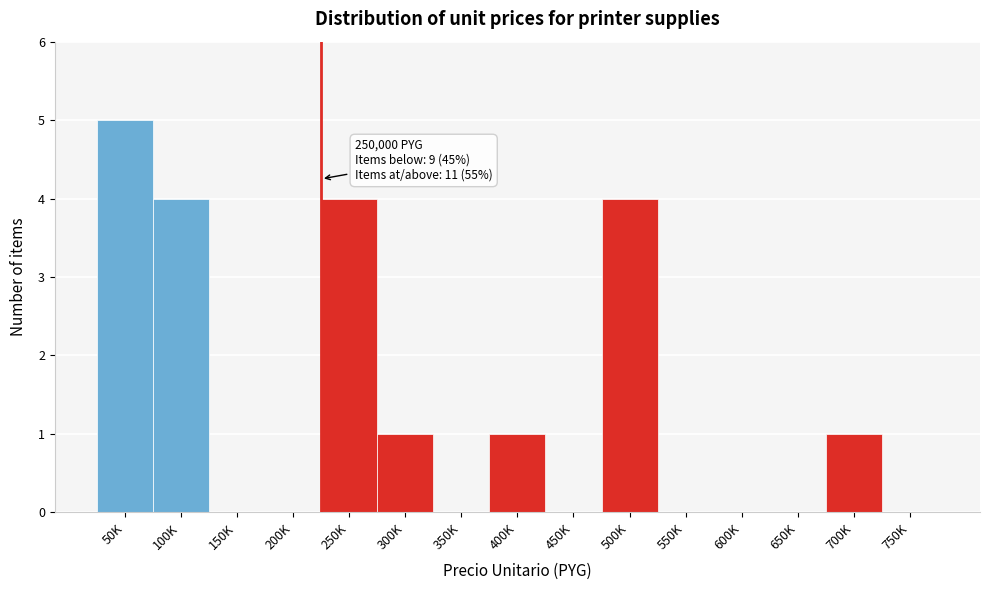

Reading left to right, what are all the values shown in this chart?

50K=5	100K=4	150K=0	200K=0	250K=4	300K=1	350K=0	400K=1	450K=0	500K=4	550K=0	600K=0	650K=0	700K=1	750K=0